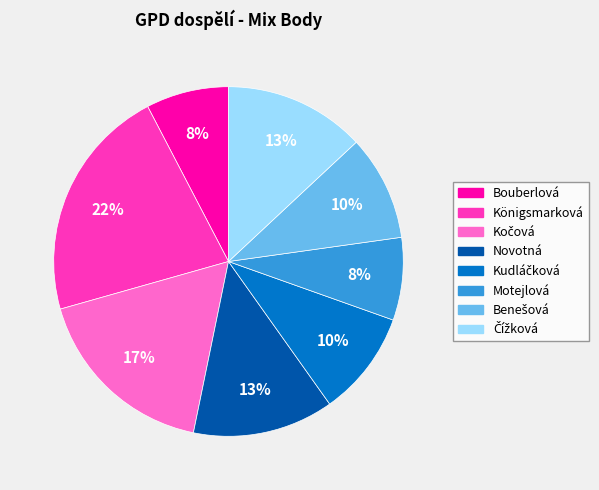

To the nearest percent, what is the average slice percentage?

12%